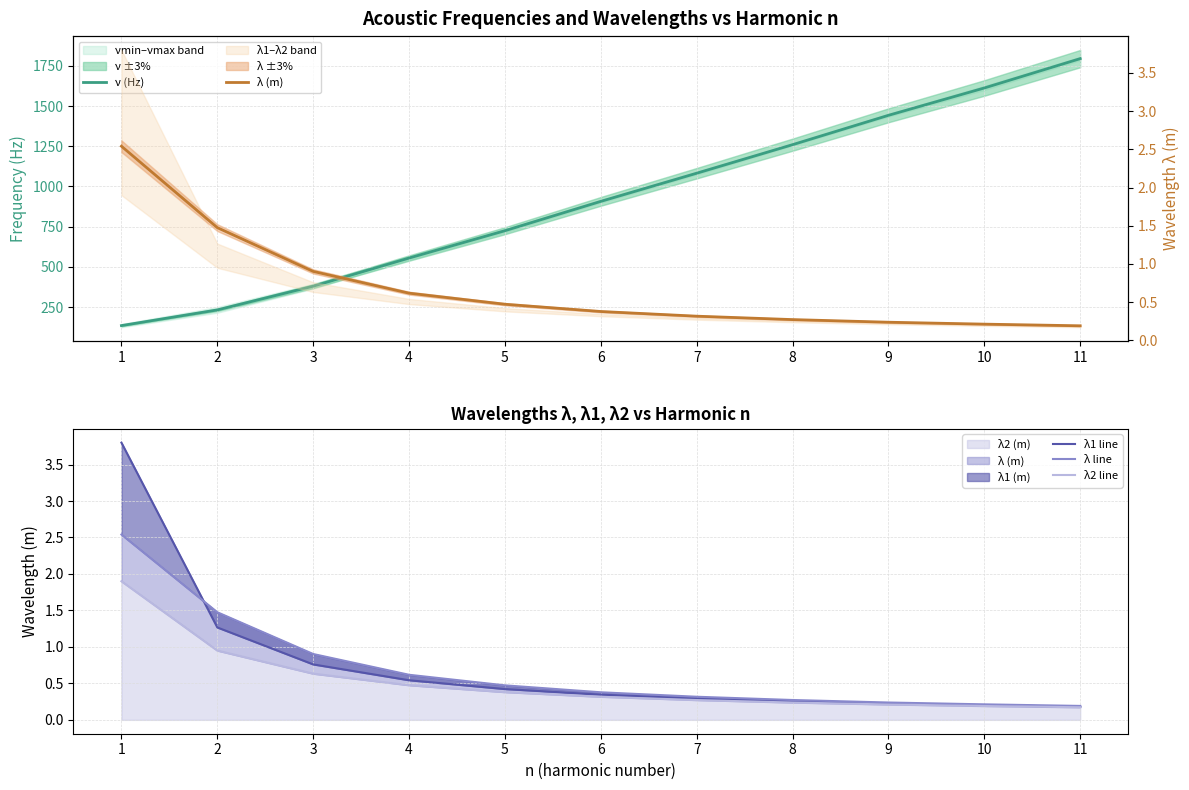

Which label corresponds to the largest value in the chart?

11